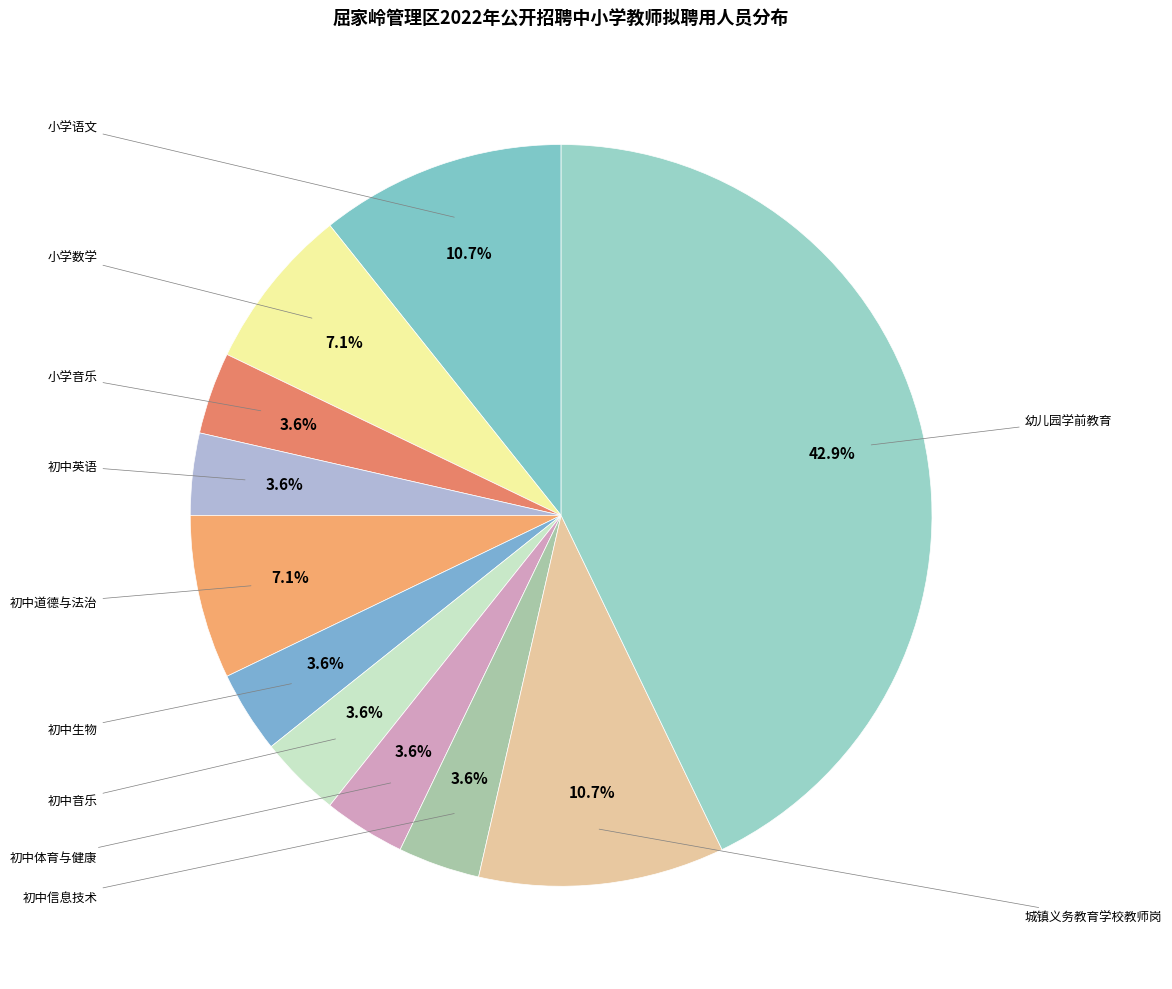

How many slices are in this pie chart?

11